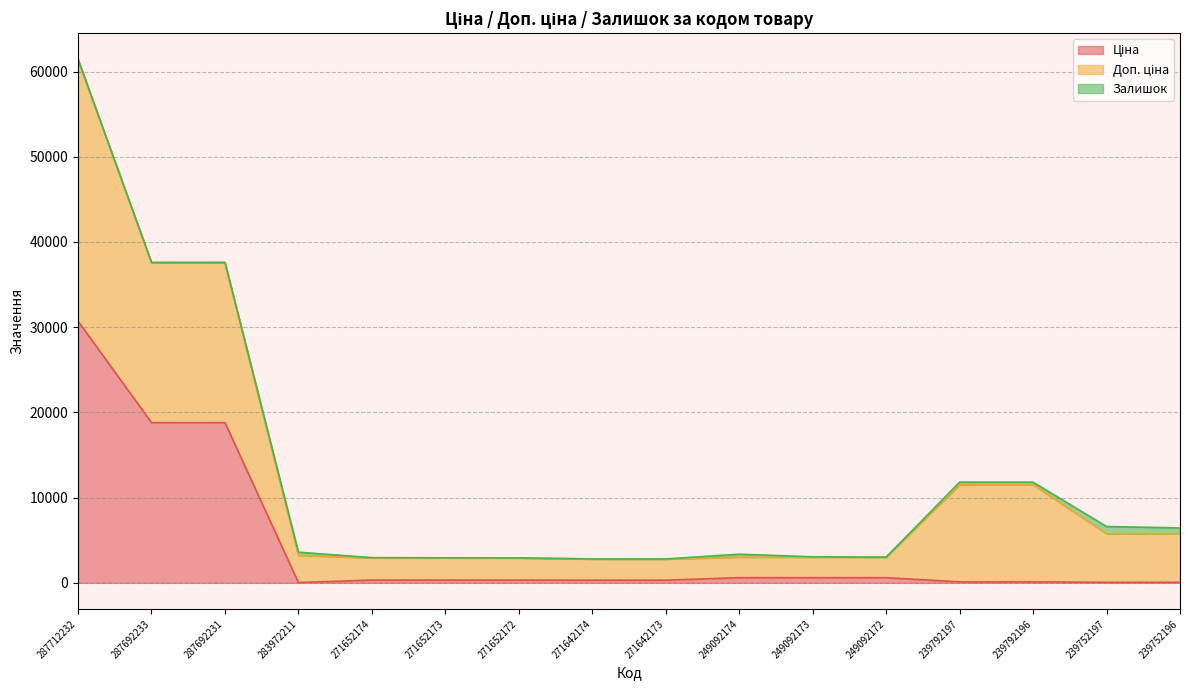

True or false: Доп. ціна and Ціна intersect in this chart.

False